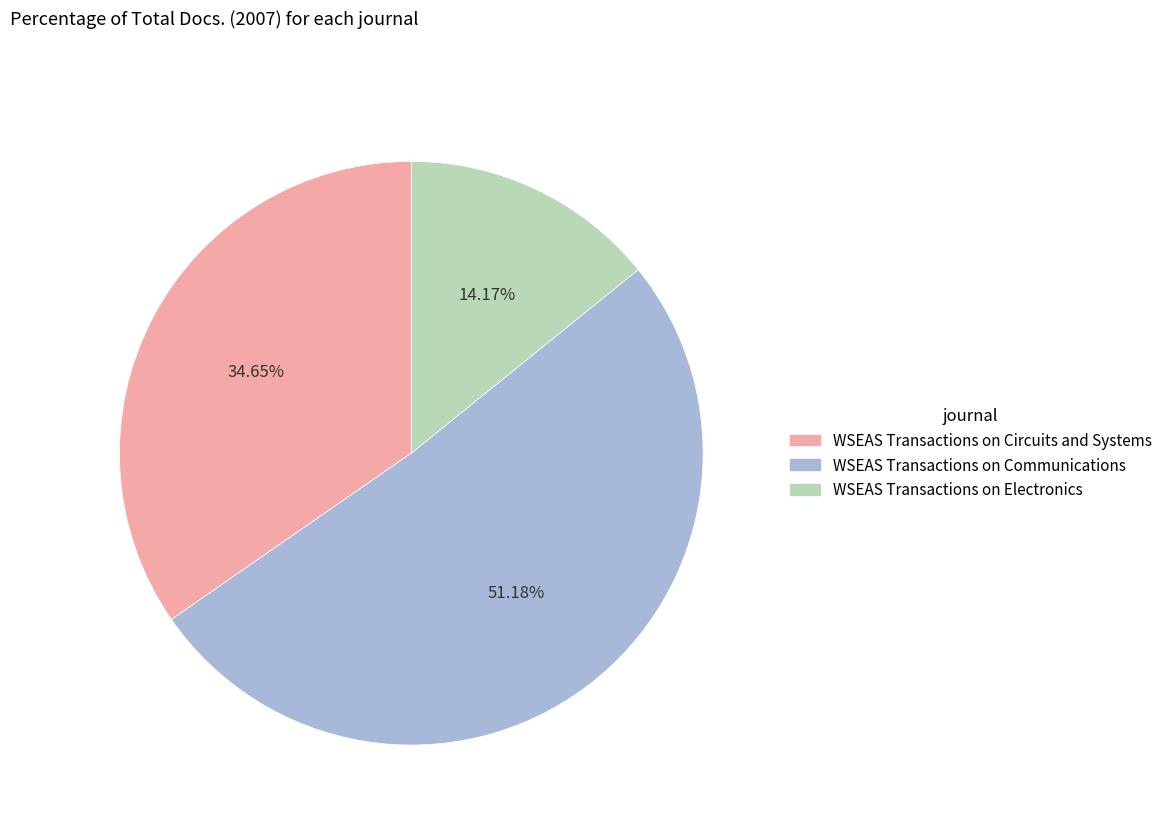

To the nearest percent, what percentage of the pie is WSEAS Transactions on Circuits and Systems?

35%